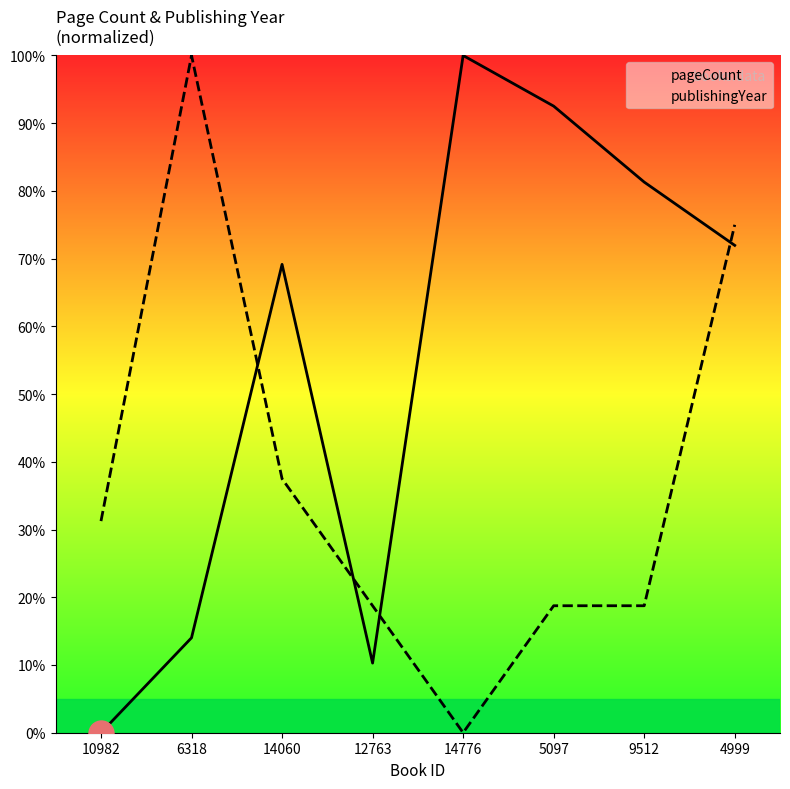

At how many categories does at least one series exceed 11?

8